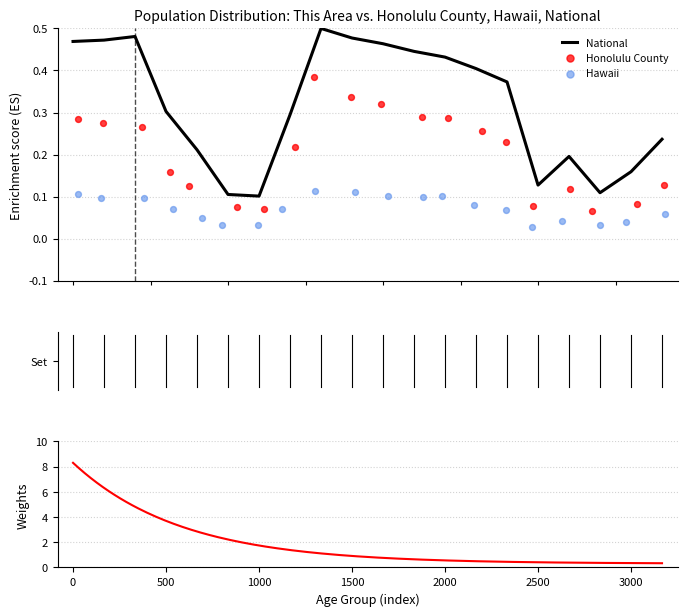

What are all the series names shown in the legend?

Honolulu County, Hawaii, National